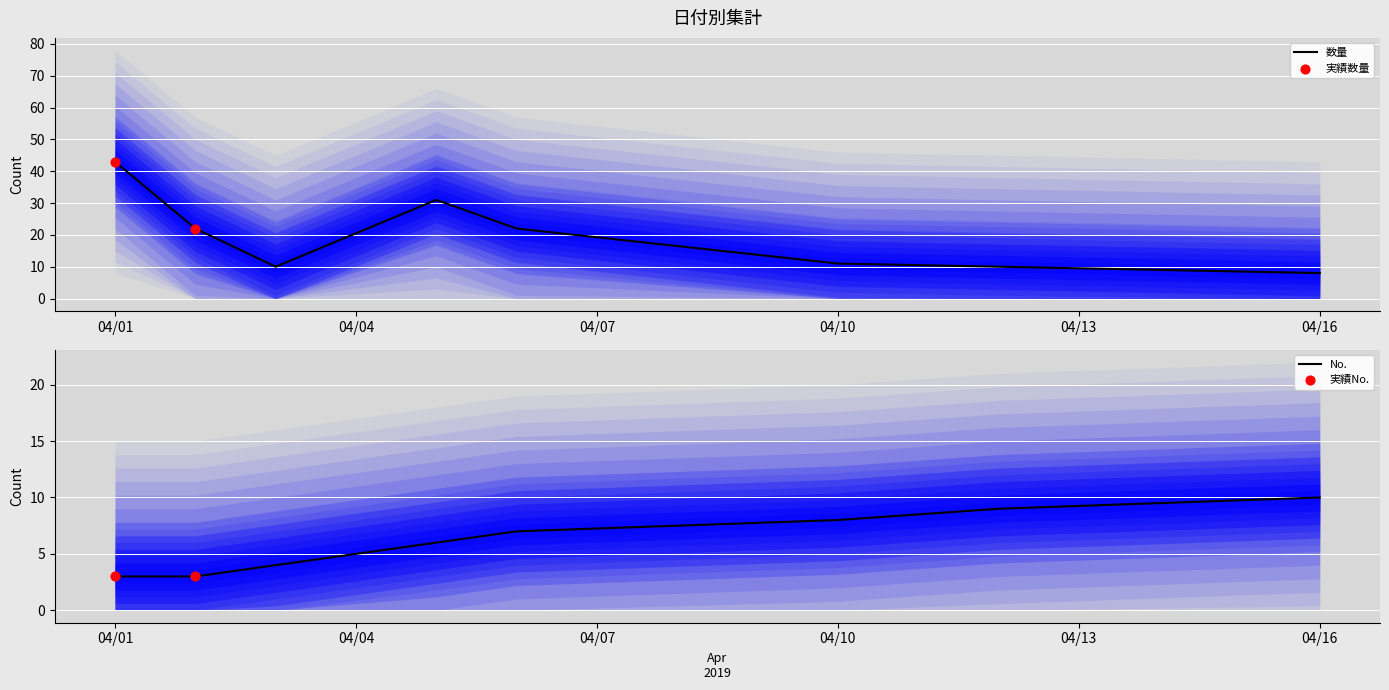

Which series has the largest total across all categories?

数量